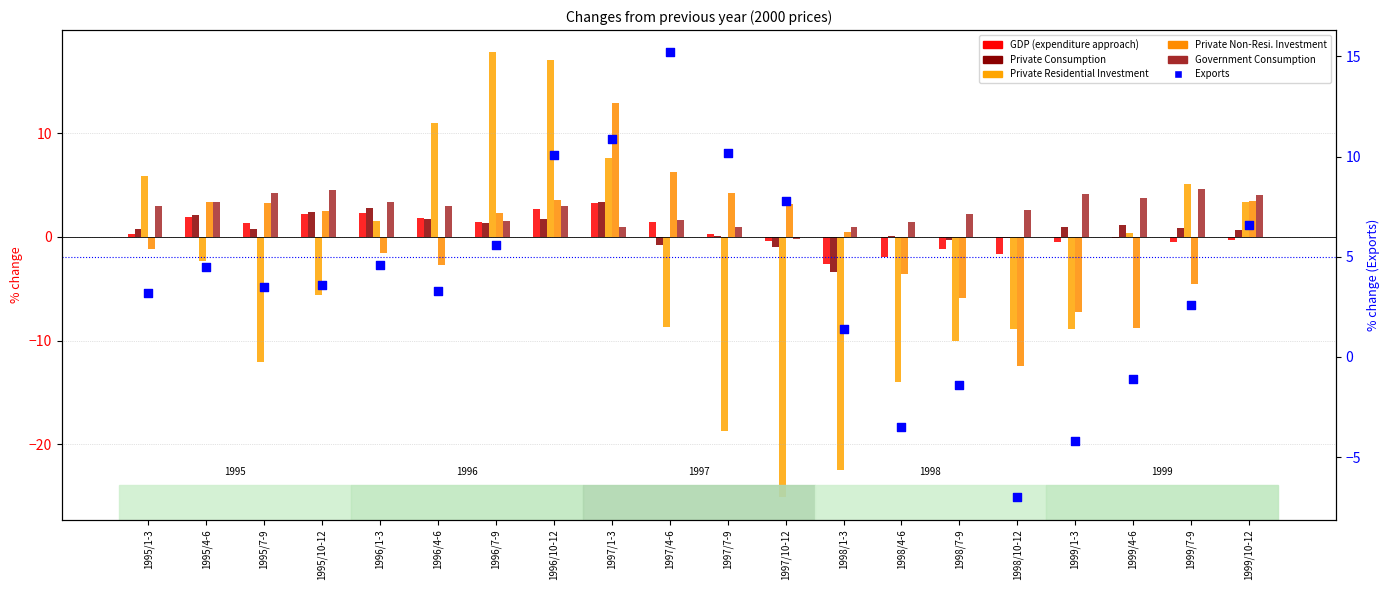

Which series has the largest Y range (max minus min)?

Private Residential Investment